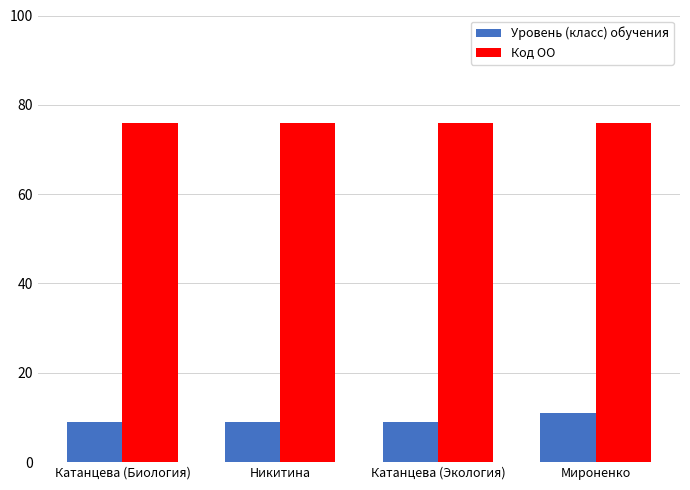

What is the maximum value for Код ОО?

76